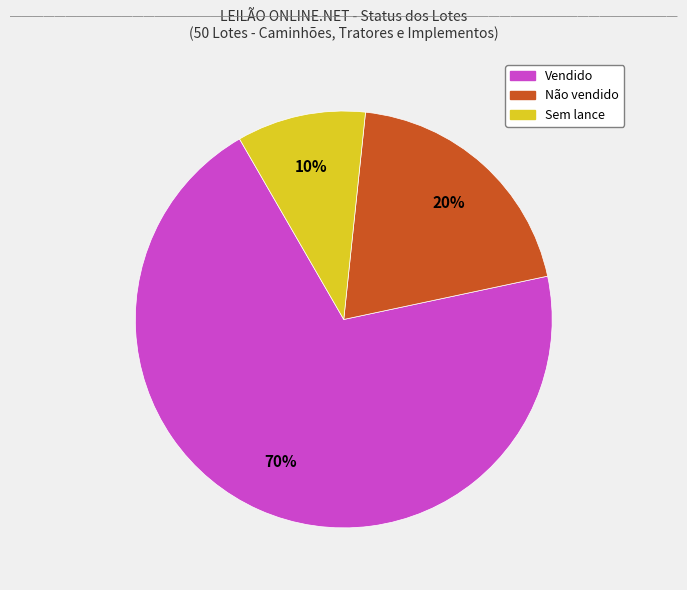

To the nearest percent, what is the average slice percentage?

33%